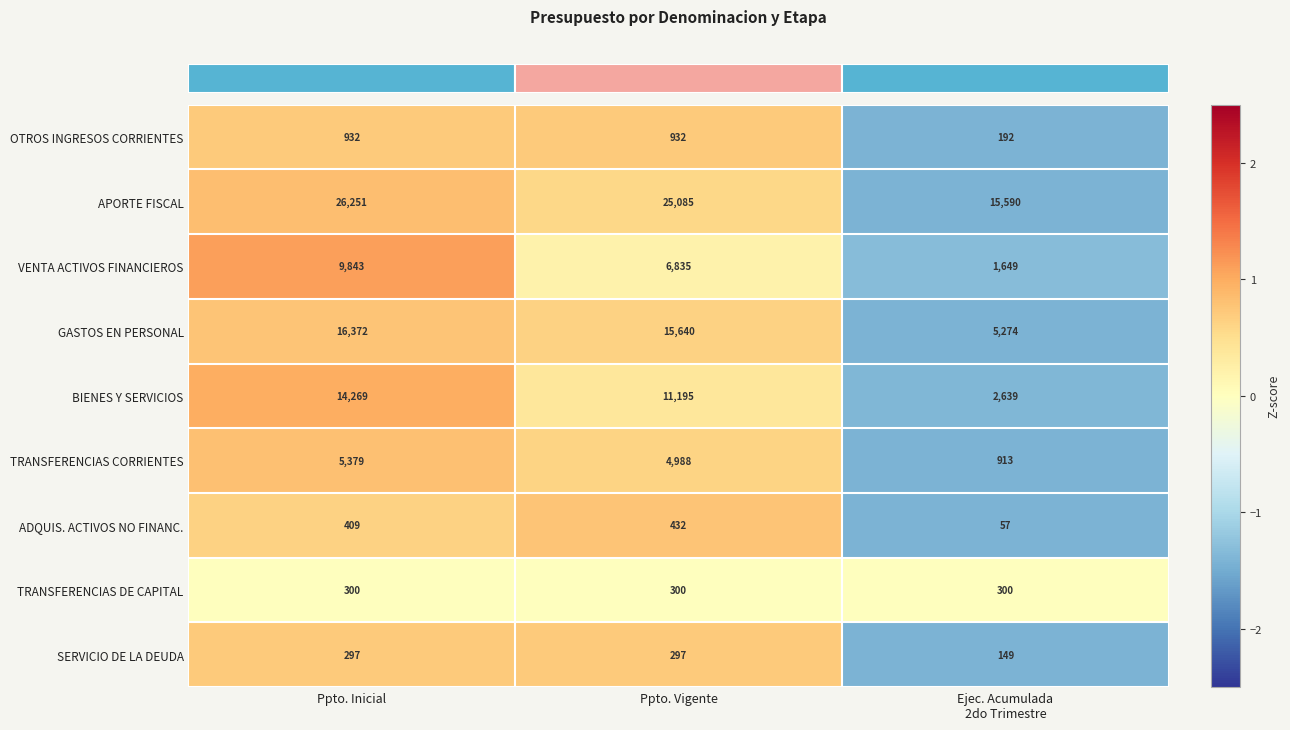

What is the total value across all series at Ppto. Vigente?

65704